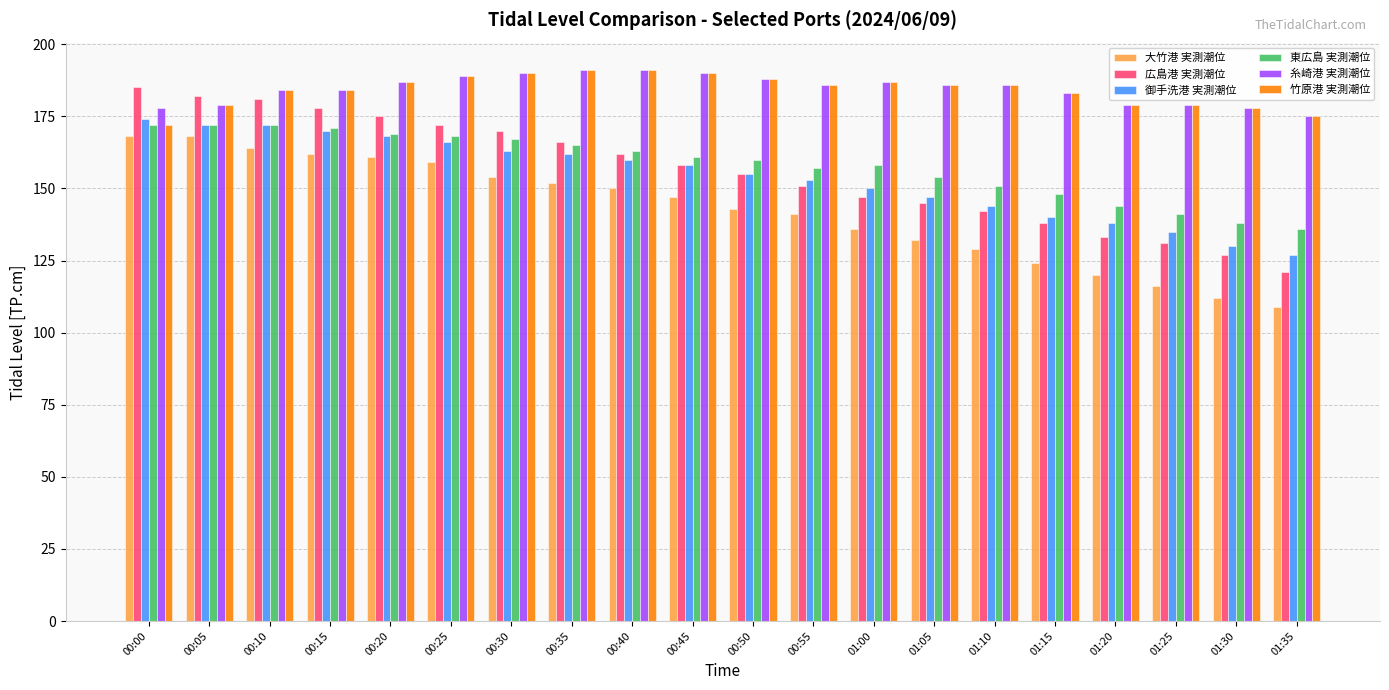

Which series has the largest range (max minus min)?

広島港 実測潮位